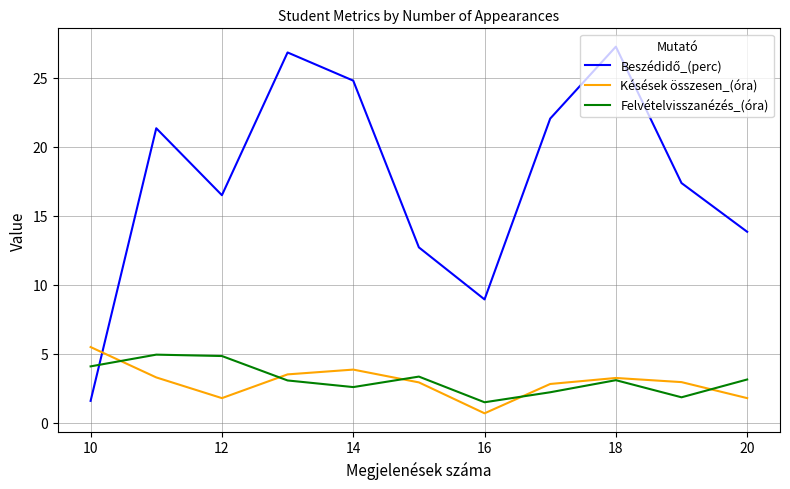

What is the minimum value for Késések összesen_(óra)?

0.7